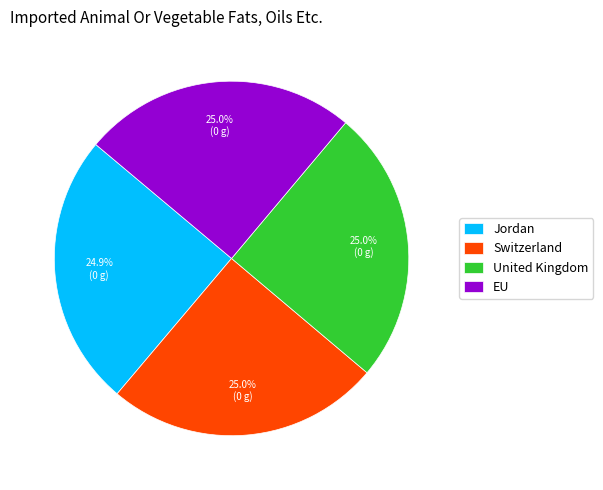

To the nearest percent, what is the average slice percentage?

25%